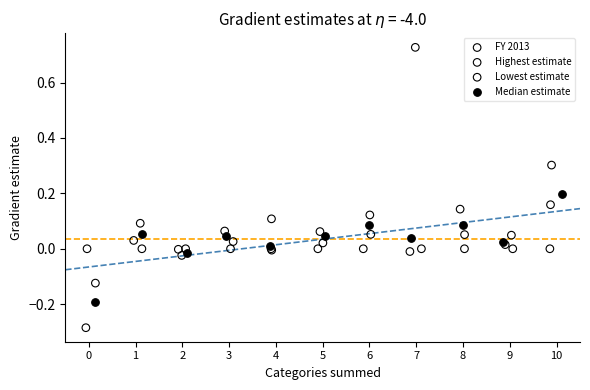

What are all the series names shown in the legend?

FY 2013, Highest estimate, Lowest estimate, Median estimate